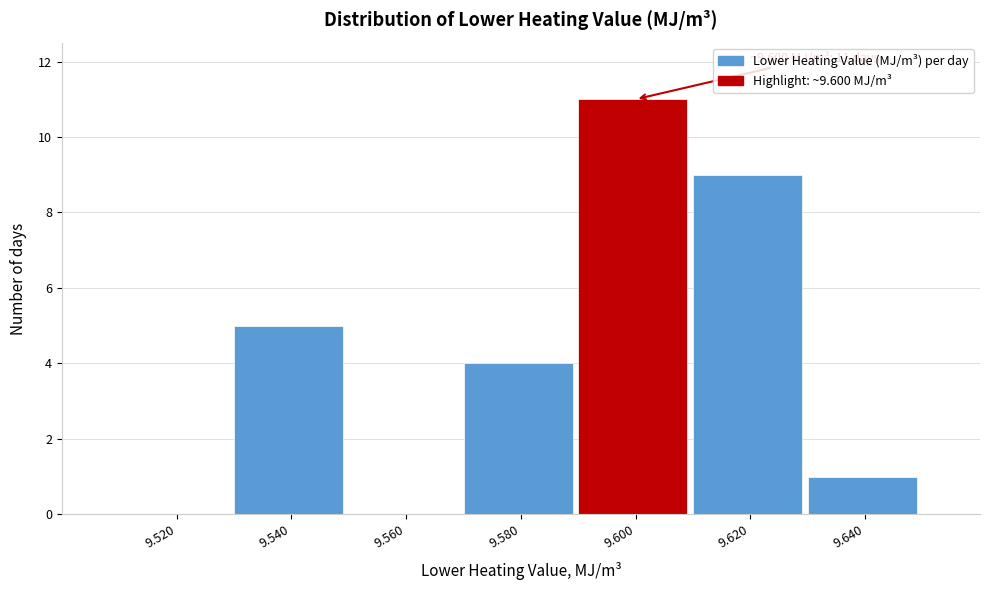

Reading right to left, extract all data points from this chart.

9.640=1	9.620=9	9.600=11	9.580=4	9.560=0	9.540=5	9.520=0